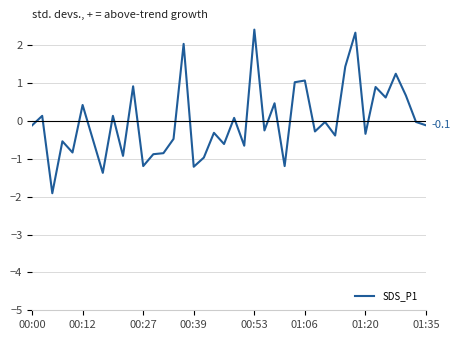

What is the difference between the maximum and minimum values?

4.3